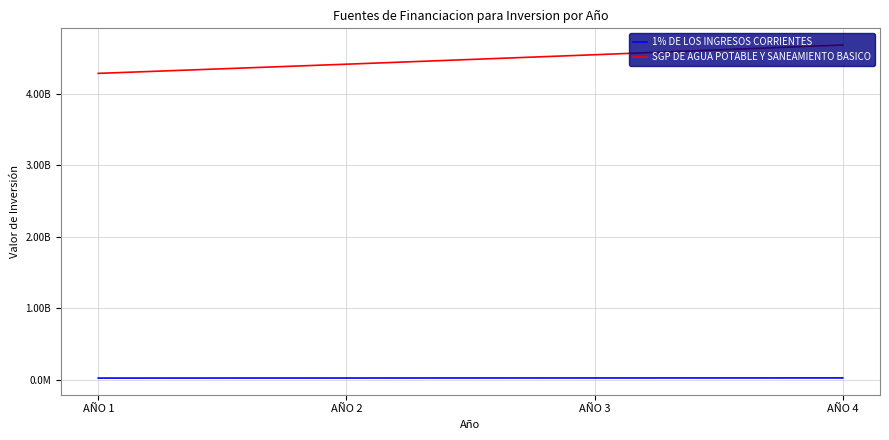

What is the value of the SGP DE AGUA POTABLE Y SANEAMIENTO BASICO point at the 4th from the left?

4687450808.5